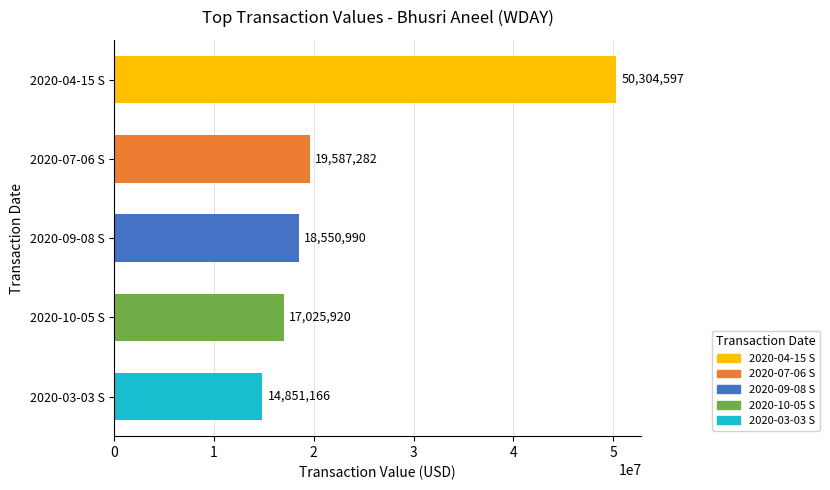

List the labels in order of value, smallest first.

2020-03-03 S, 2020-10-05 S, 2020-09-08 S, 2020-07-06 S, 2020-04-15 S